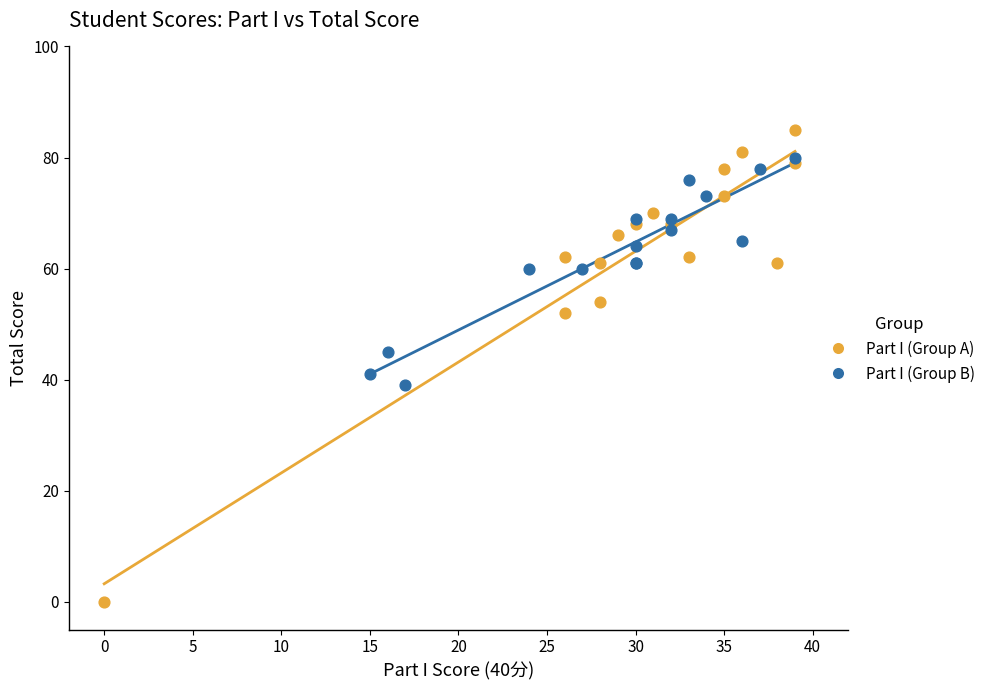

What are all the series names shown in the legend?

Part I (Group A), Part I (Group B)